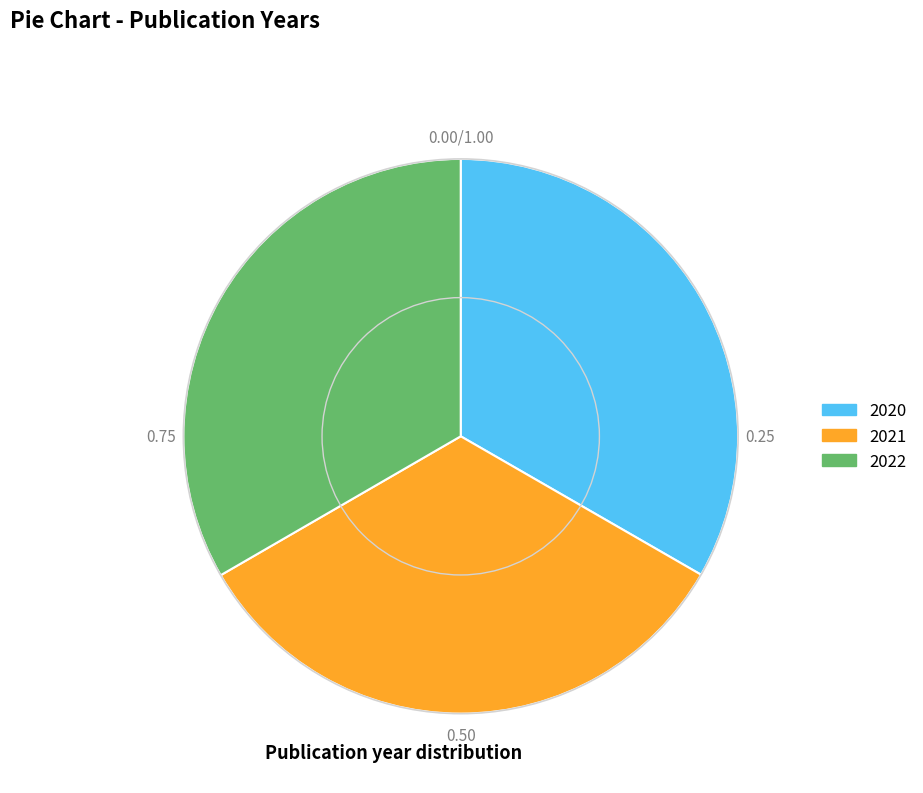

True or false: 2020 accounts for 42% of the total.

False